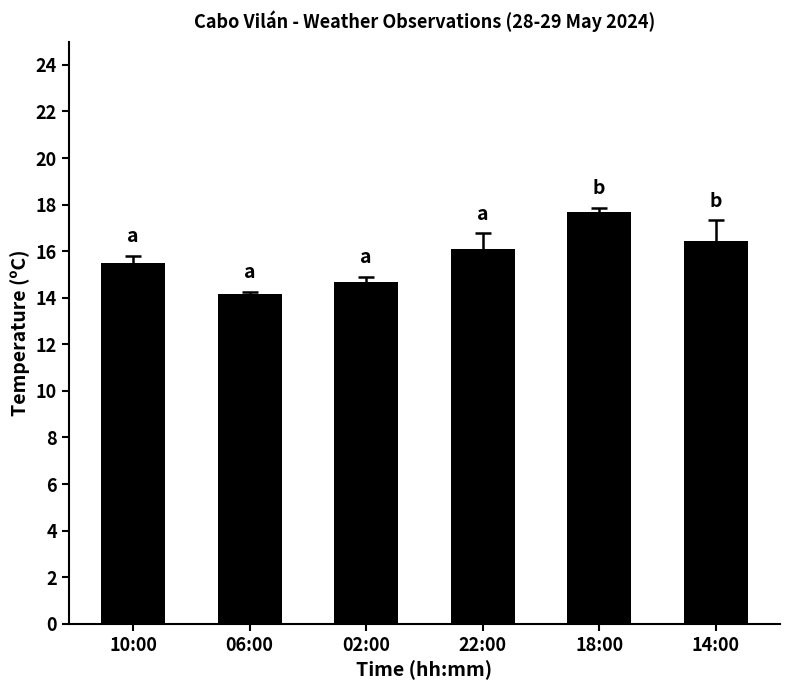

Which has a higher value, 10:00 or 02:00?

10:00